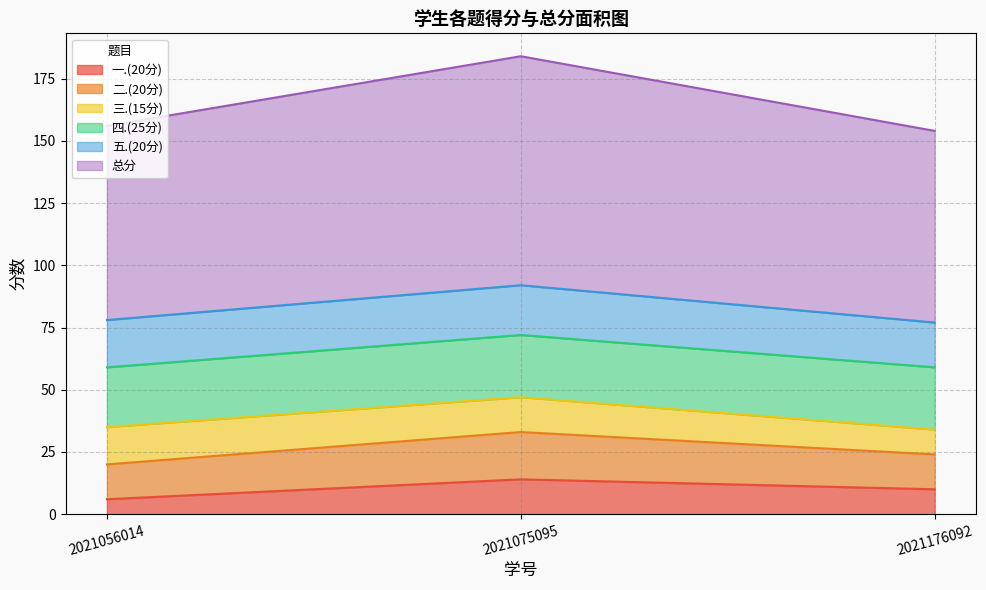

Is it true that 一.(20分) equals 6 at 2021056014?

True